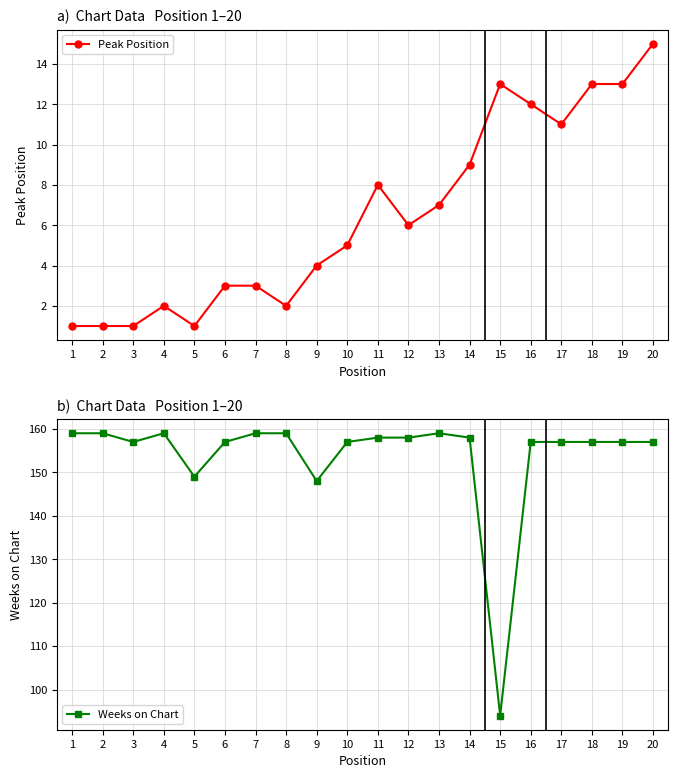

What is the value of the Weeks on Chart point at the 11th from the left?

158